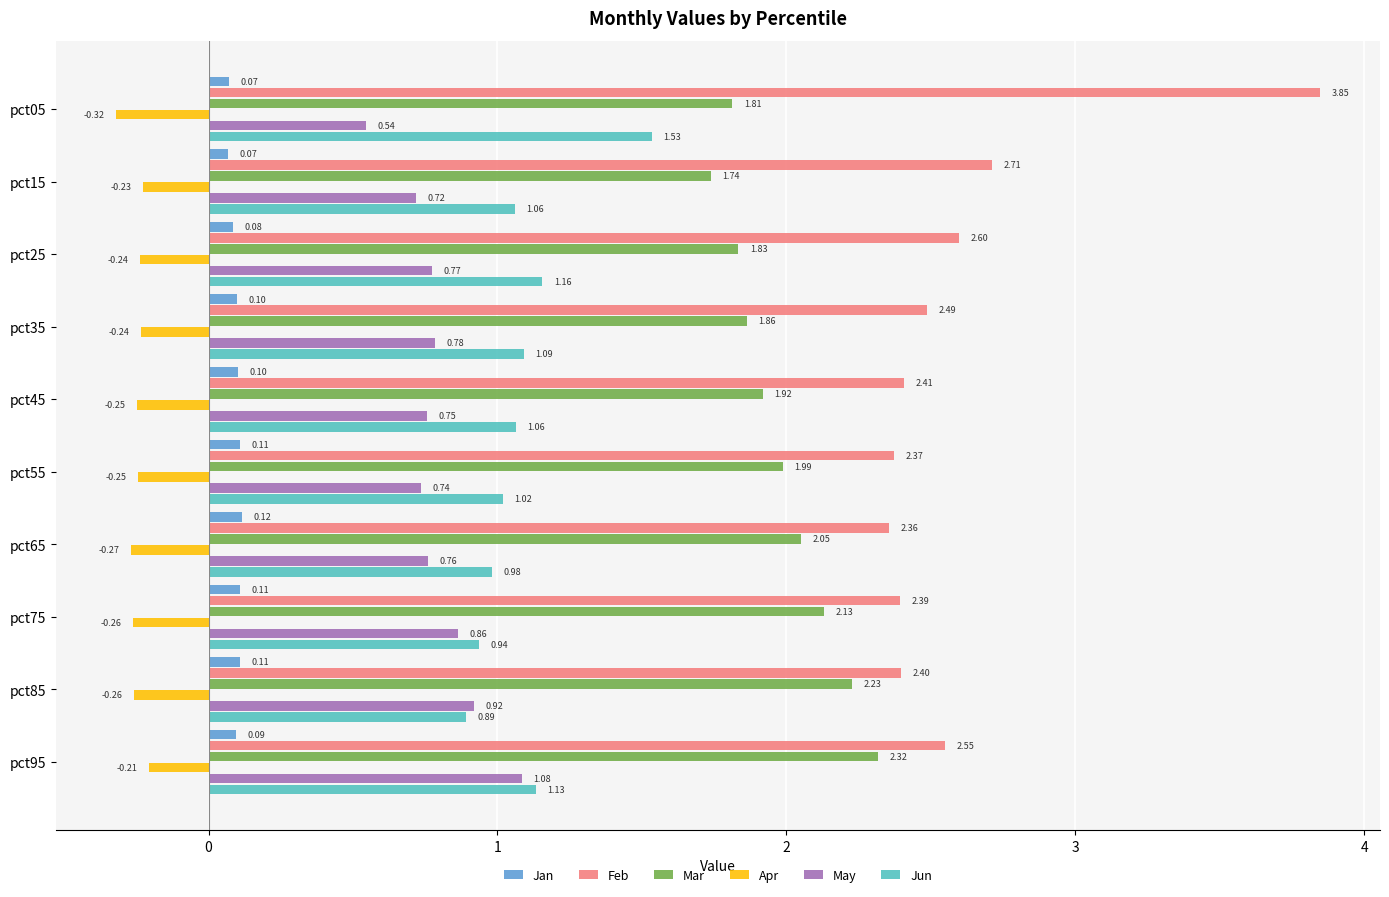

Between pct35 and pct95, which series saw the biggest shift?

Mar